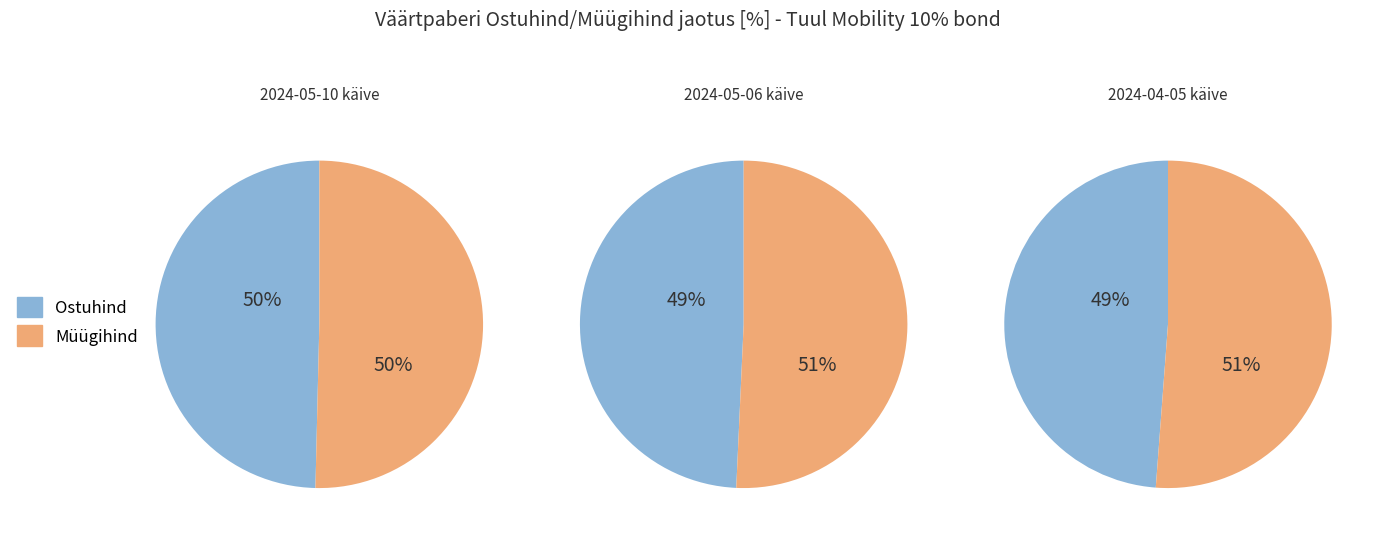

Is there a majority slice in this chart?

No